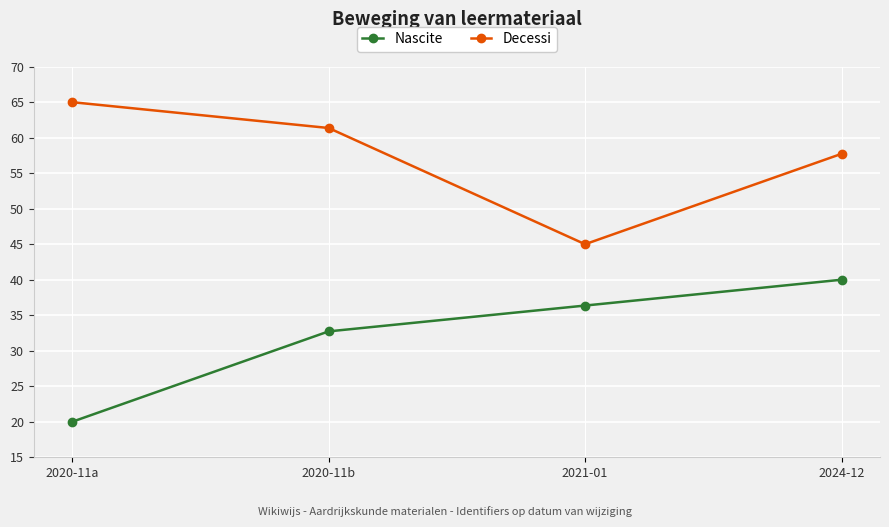

At which label is Nascite closest to 30?

2020-11b